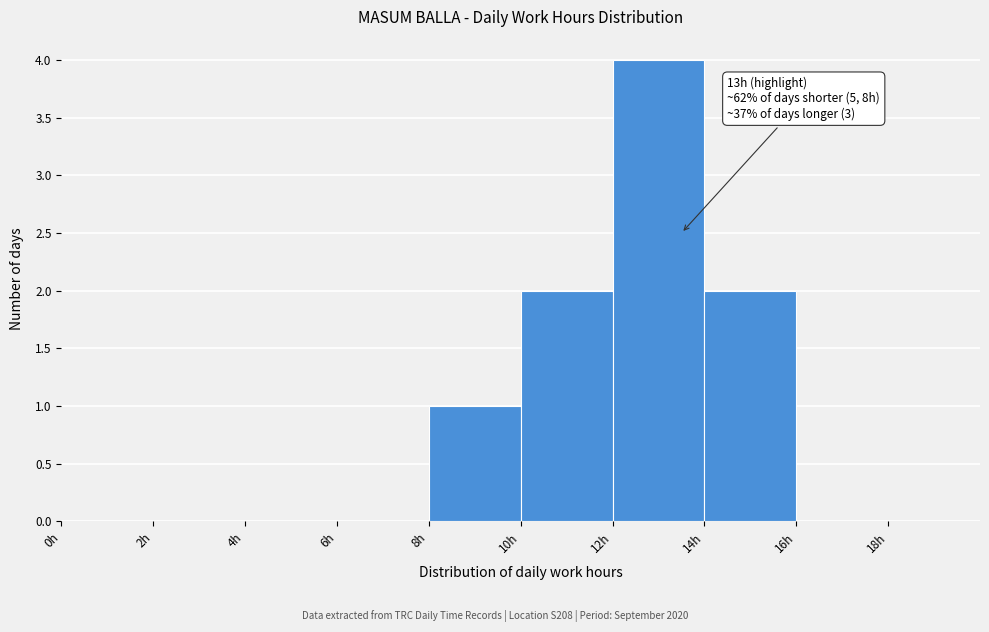

Which range on the x-axis has the tallest bar?

12 to 14